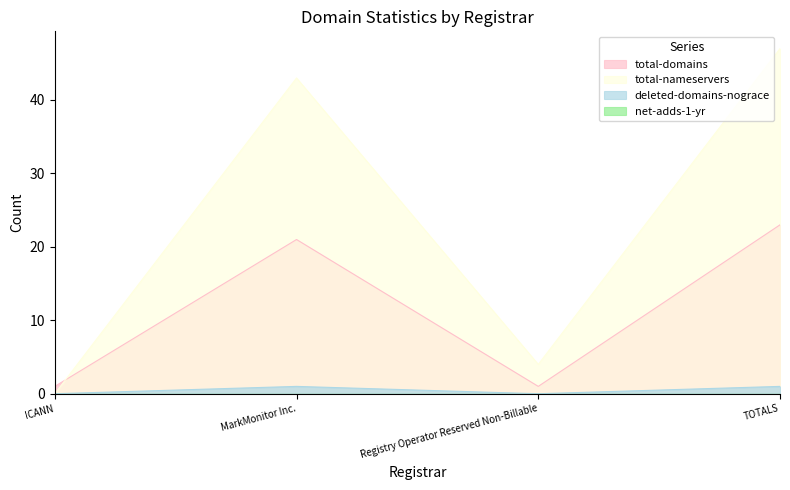

How many data points in total-nameservers are less than 43?

2